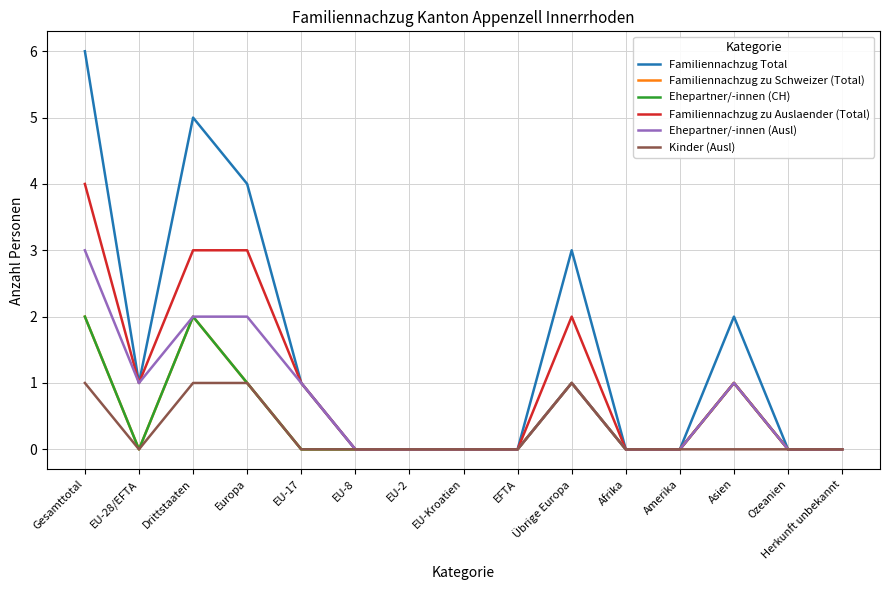

Between Gesamttotal and Europa, which is larger?

Gesamttotal